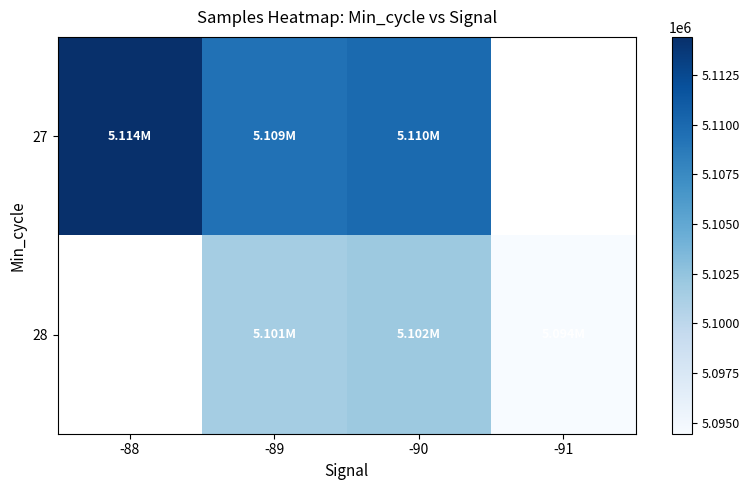

At how many categories does at least one series exceed 4781994?

4